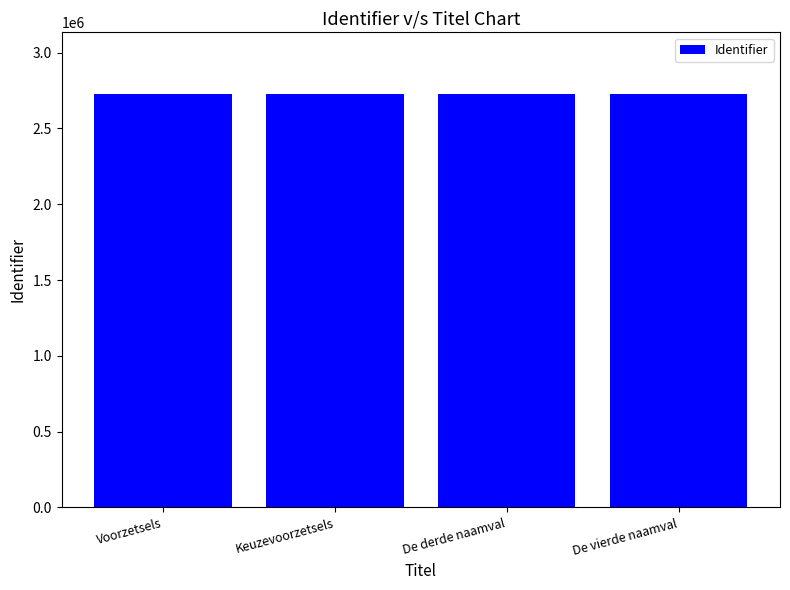

What is the label of the 1st bar from the right?

De vierde naamval